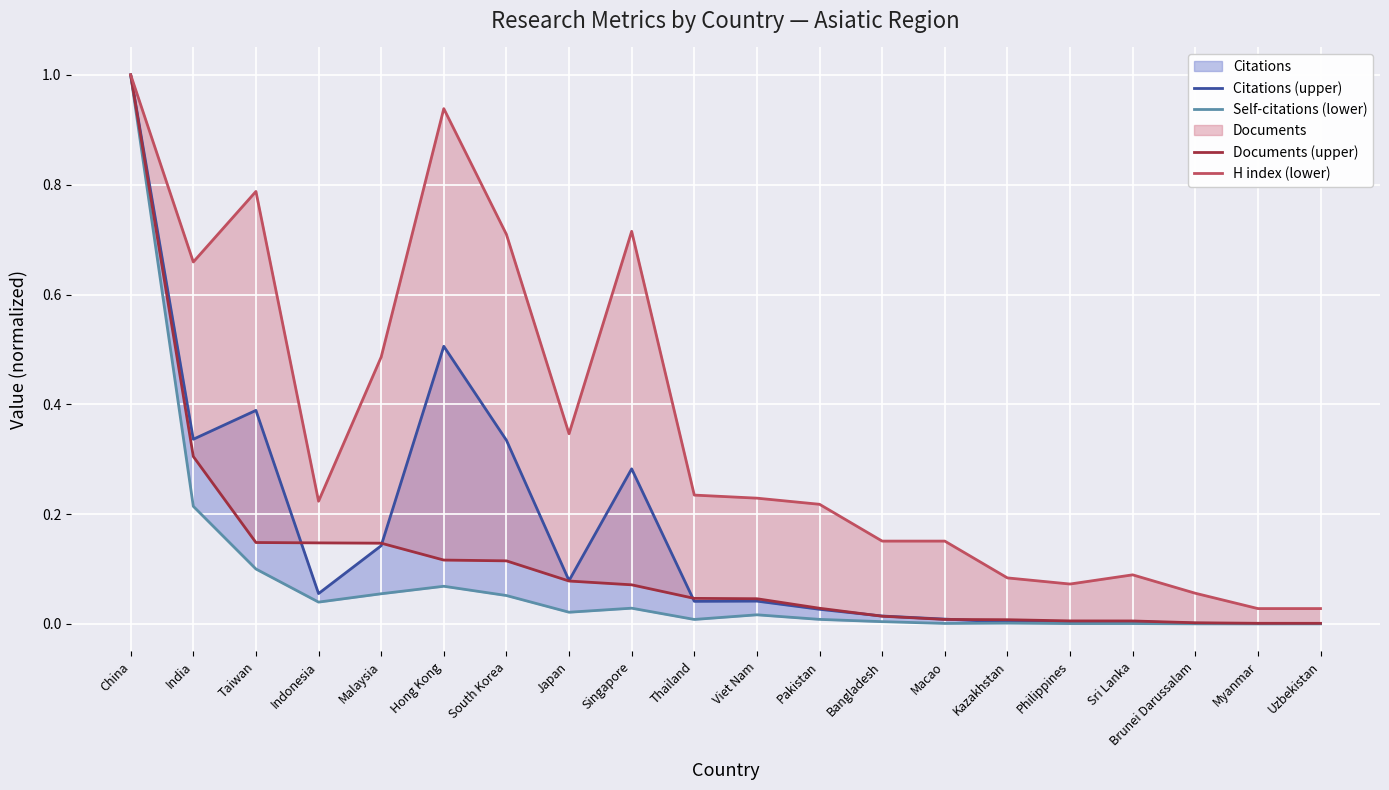

Which series ends up on top after the final intersection of Citations (upper) and Documents (upper)?

Documents (upper)